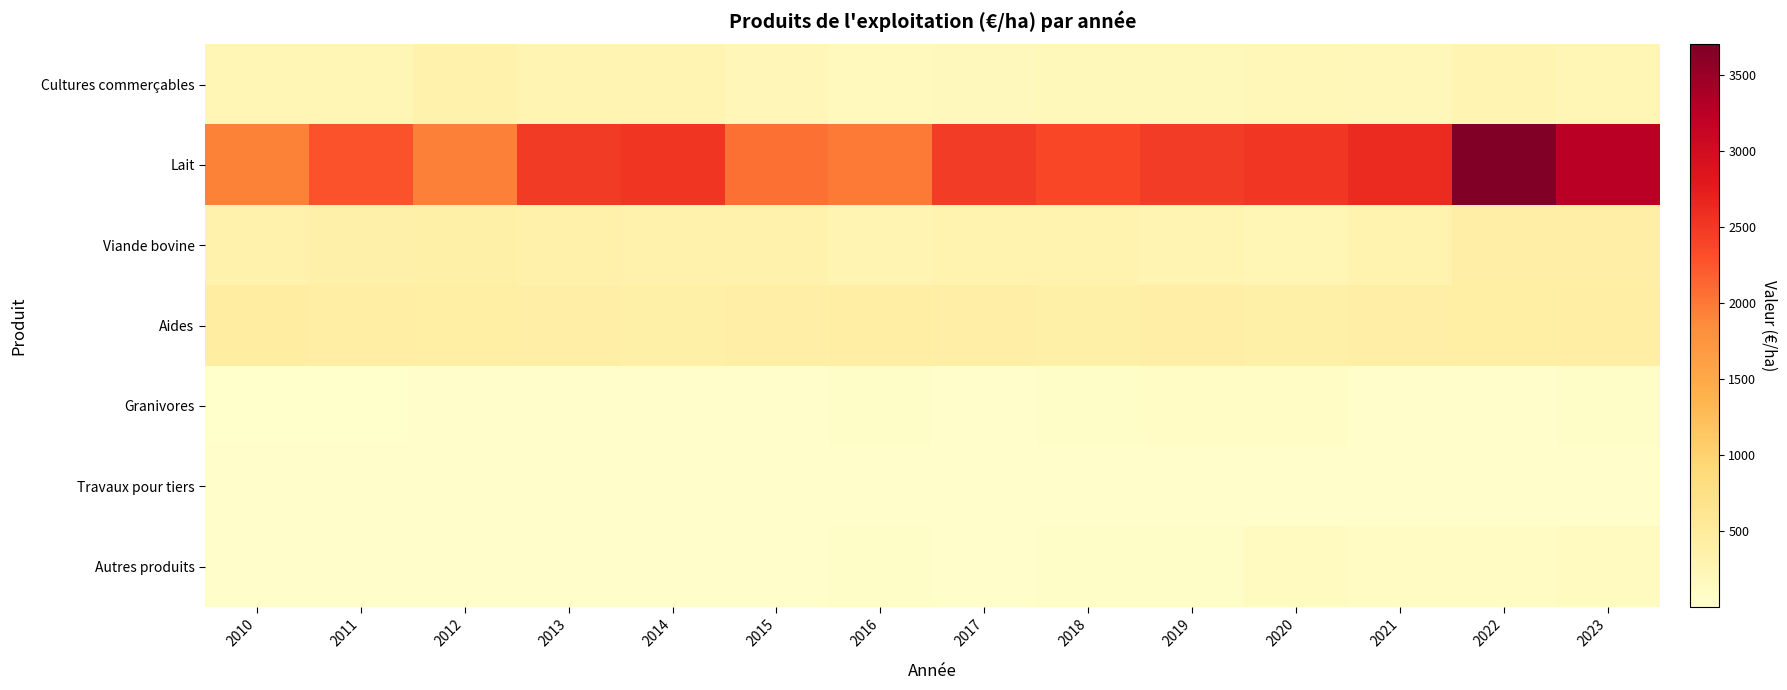

What is the total value across all series at 2016?

2956.9